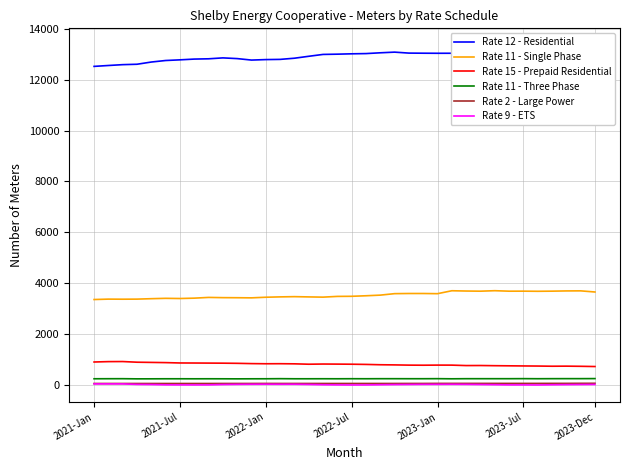

Is this an area chart (filled region under the line)?

No